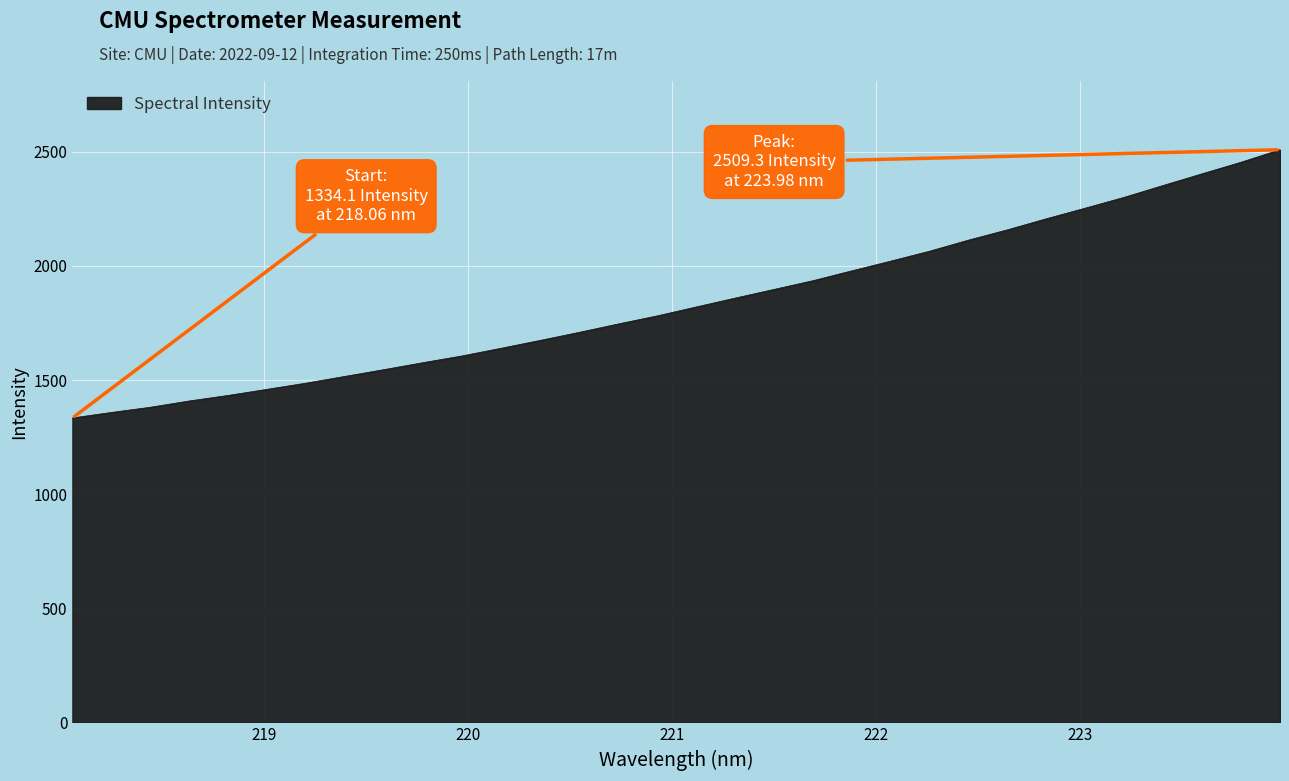

What is the maximum value shown in the chart?

2509.3